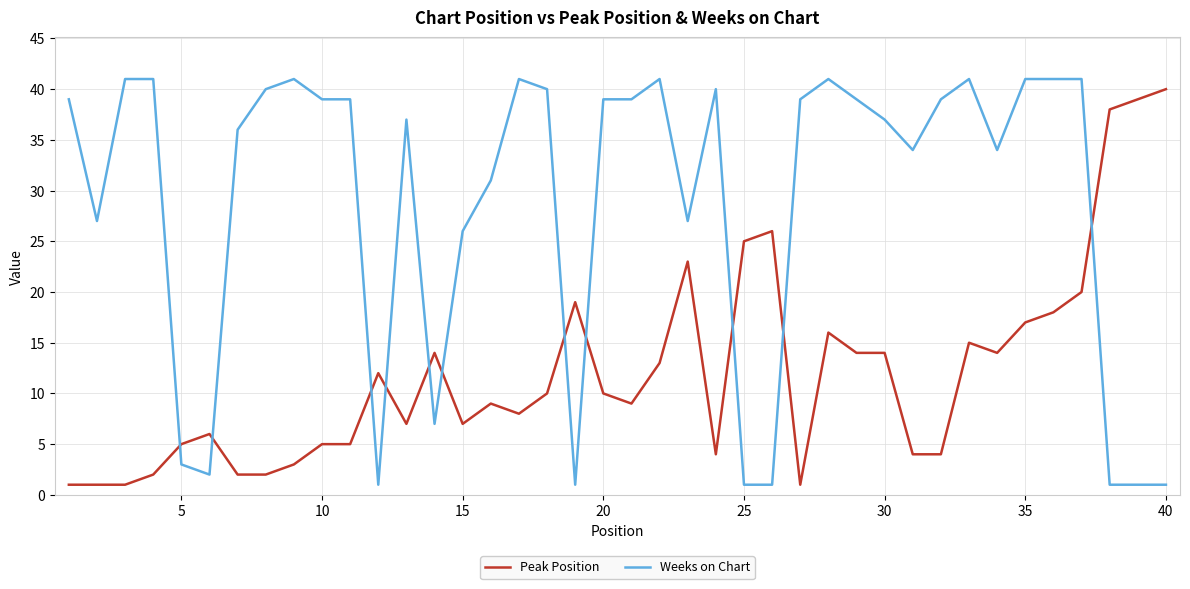

Which series has the largest total across all categories?

Weeks on Chart